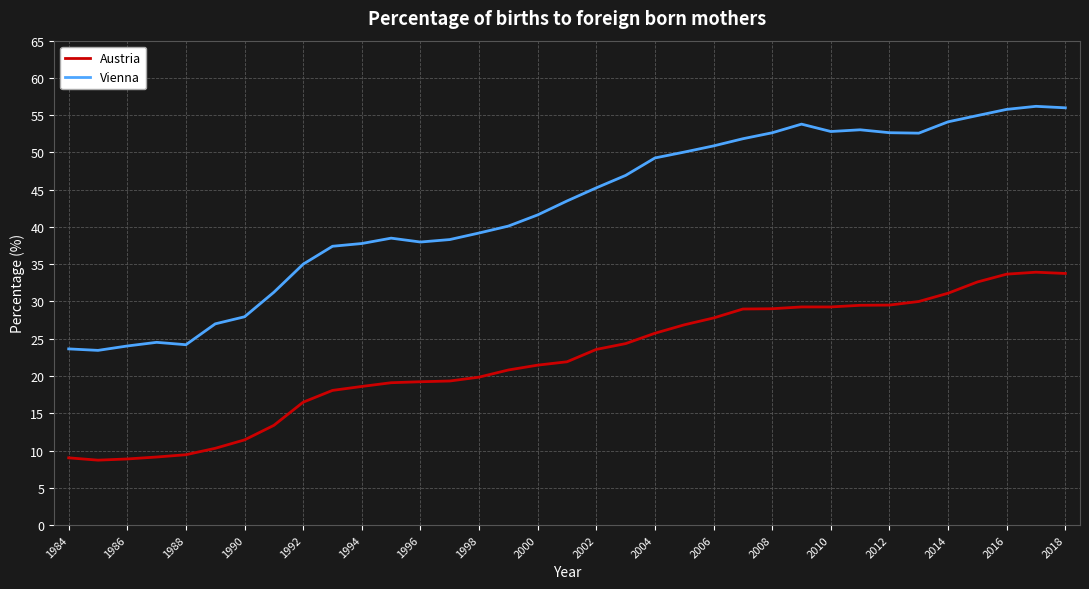

True or false: Austria and Vienna intersect in this chart.

False